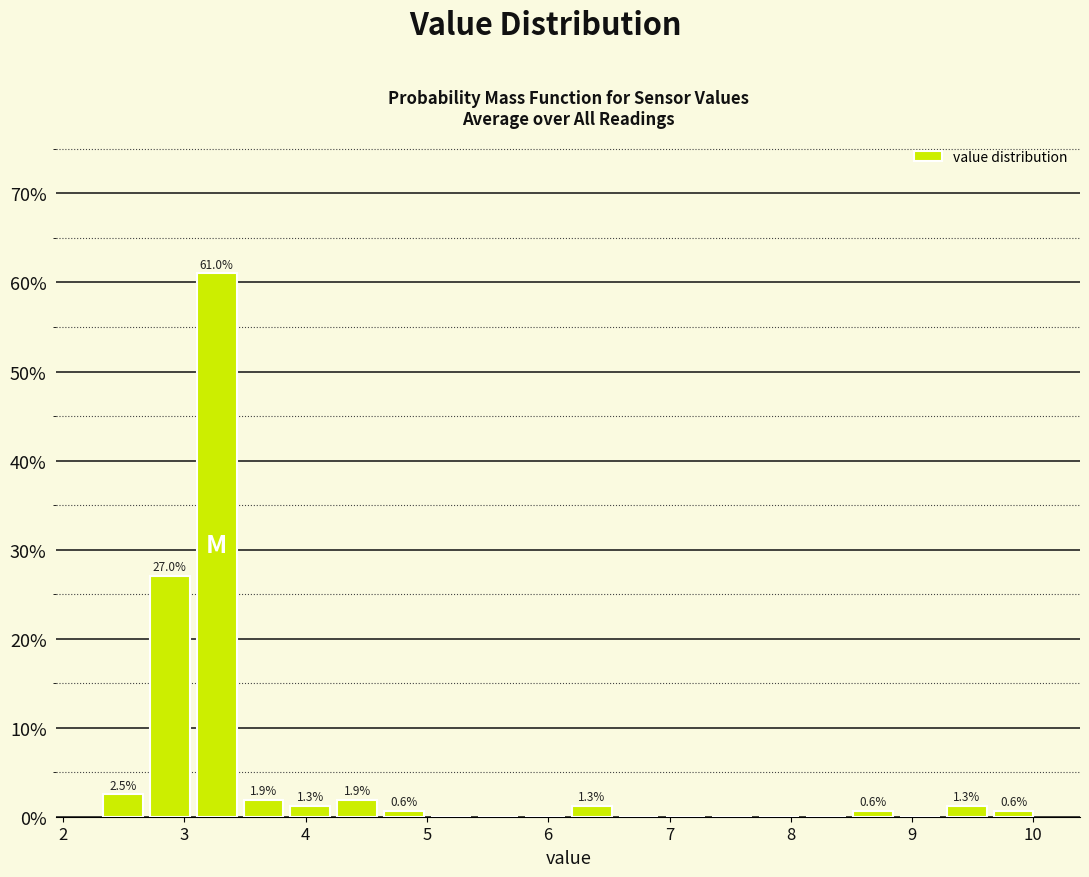

Around what value on the x-axis is the tallest bar? Give the approximate position of its centre, as read against the axis.

3.3